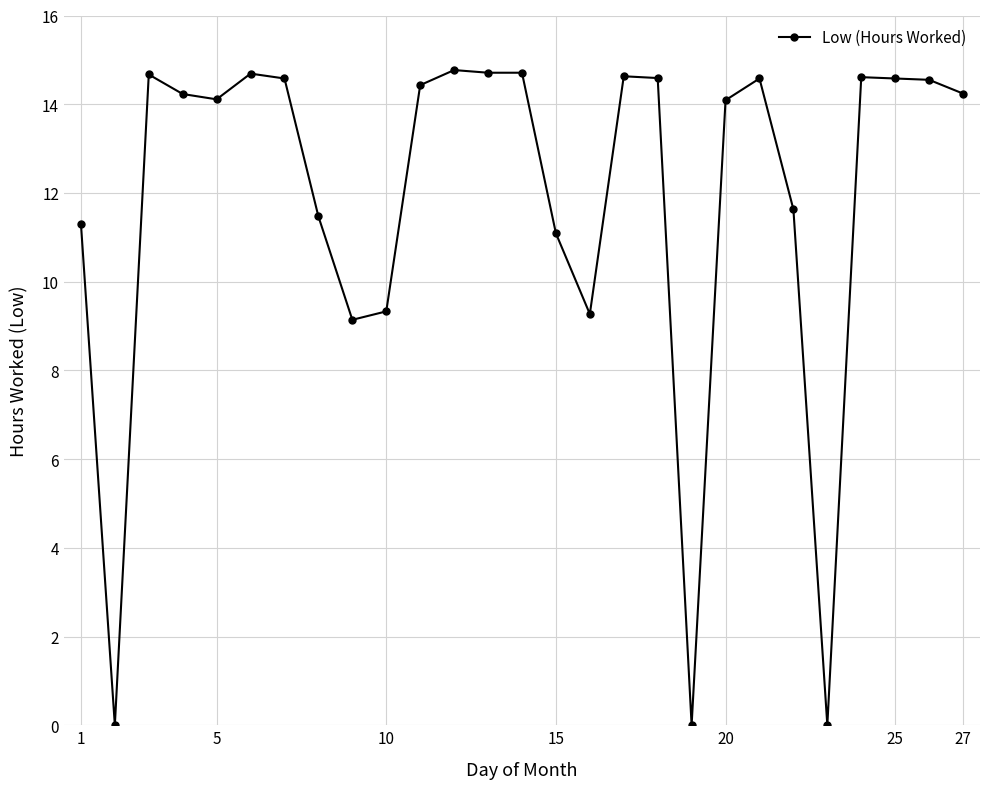

What is the difference between the maximum and minimum values?

14.8